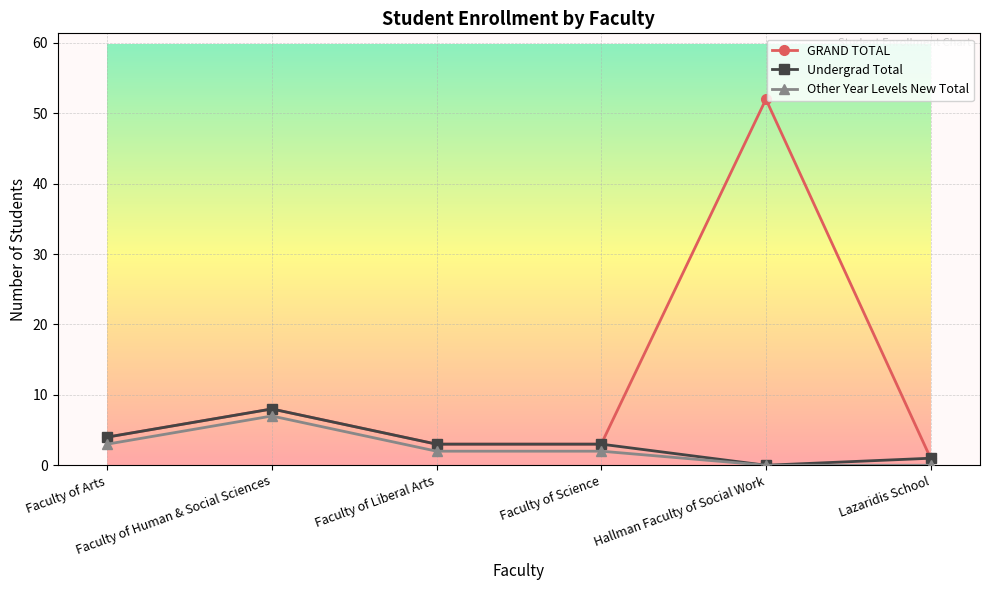

What is the label of the 3rd point from the left?

Faculty of Liberal Arts